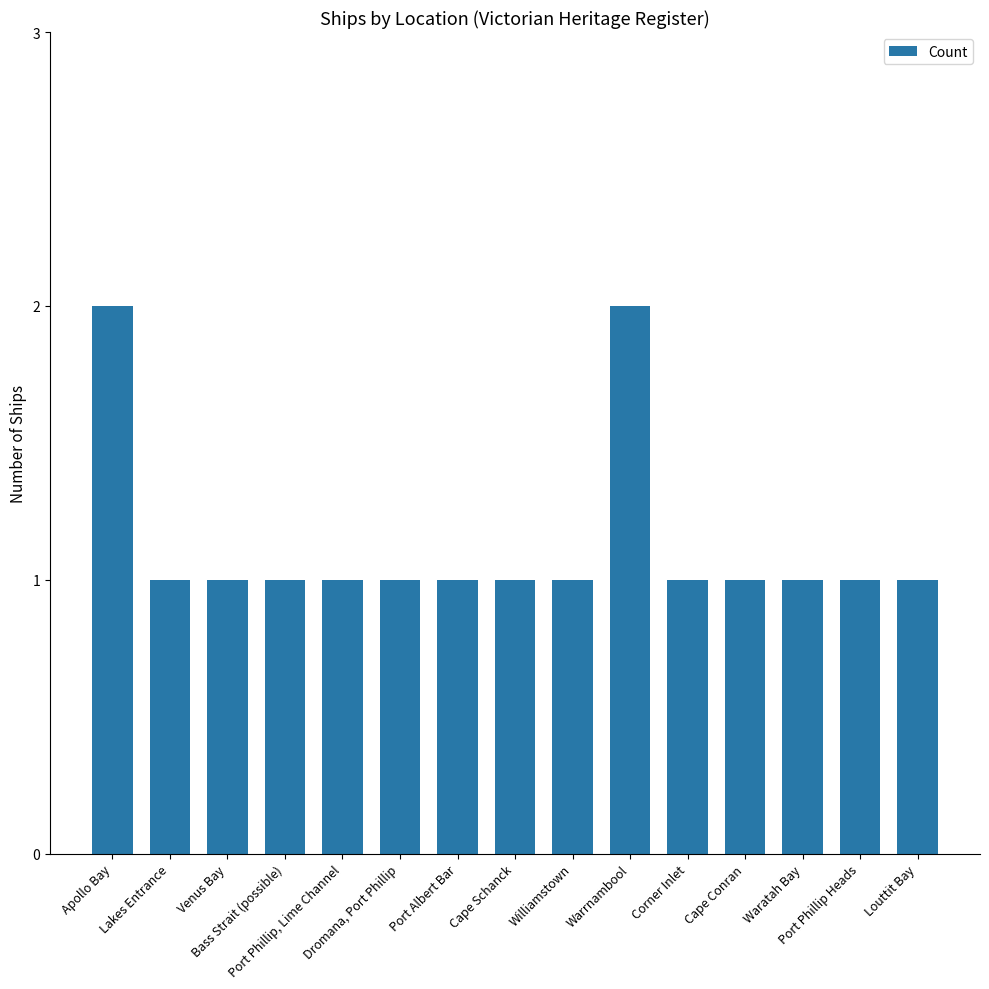

Reading left to right, what are all the values shown in this chart?

Apollo Bay=2	Lakes Entrance=1	Venus Bay=1	Bass Strait (possible)=1	Port Phillip, Lime Channel=1	Dromana, Port Phillip=1	Port Albert Bar=1	Cape Schanck=1	Williamstown=1	Warrnambool=2	Corner Inlet=1	Cape Conran=1	Waratah Bay=1	Port Phillip Heads=1	Louttit Bay=1